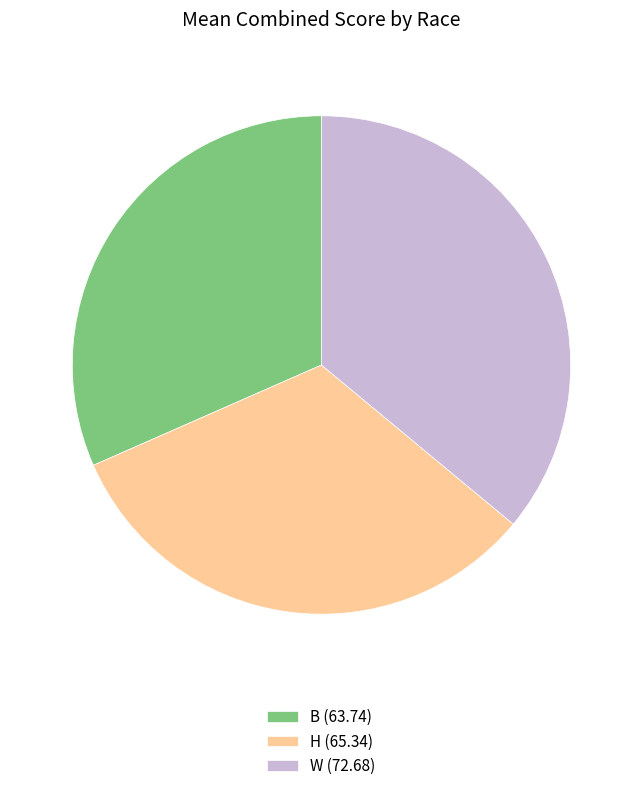

True or false: H (65.34) accounts for 32% of the total.

True